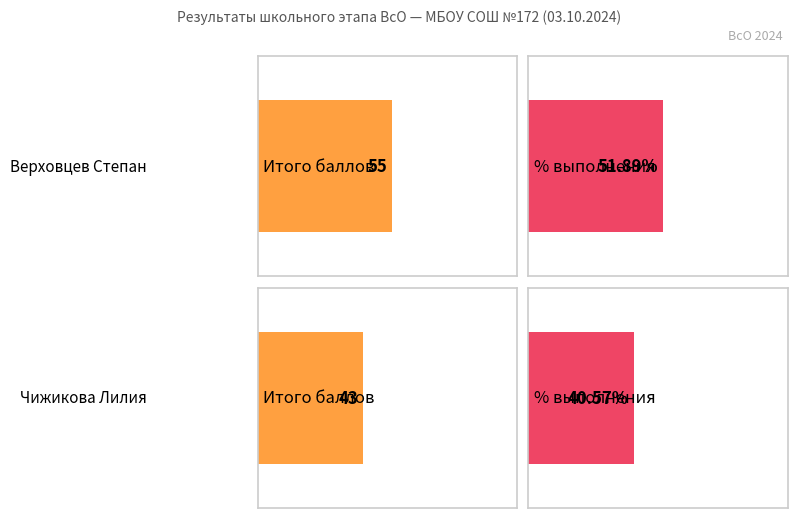

How many bars are there in each group?

2